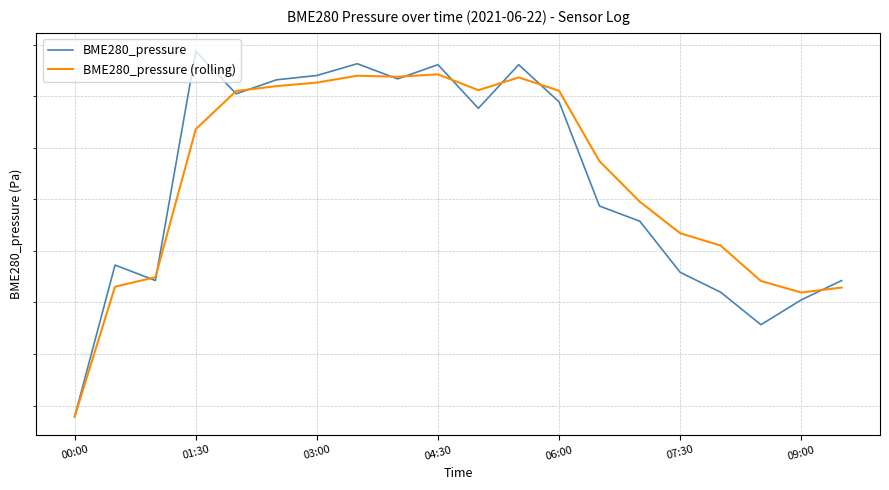

What position from the right is 00:00?

20